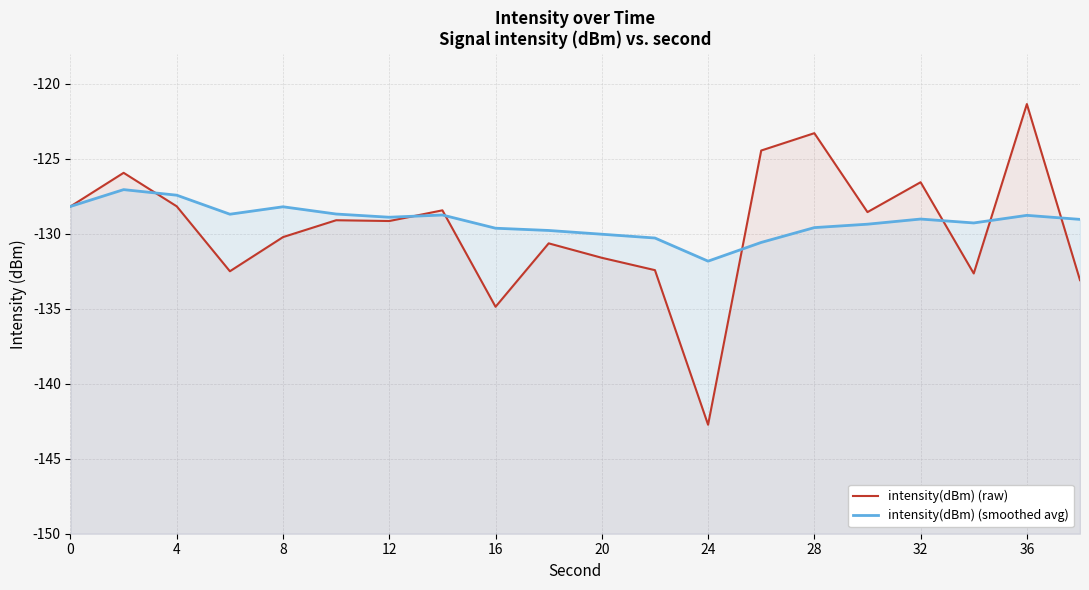

True or false: intensity(dBm) (raw) has more than 1 interior local peaks.

True